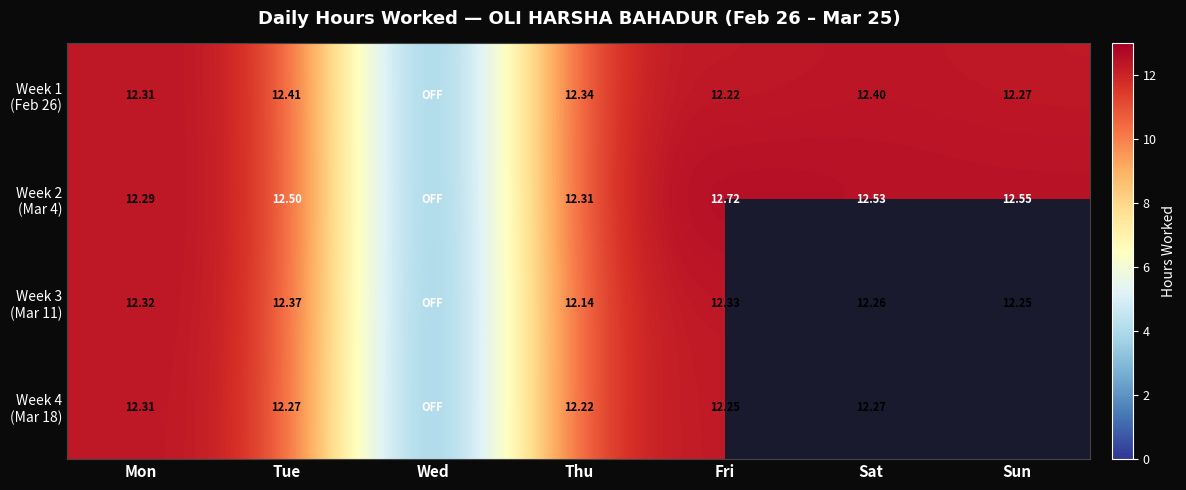

What is the difference between the highest and lowest values at Tue?

0.2